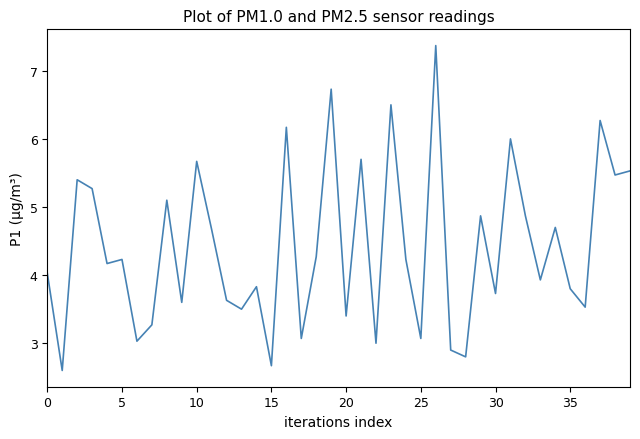

Does the chart display data point markers on the line(s)?

No